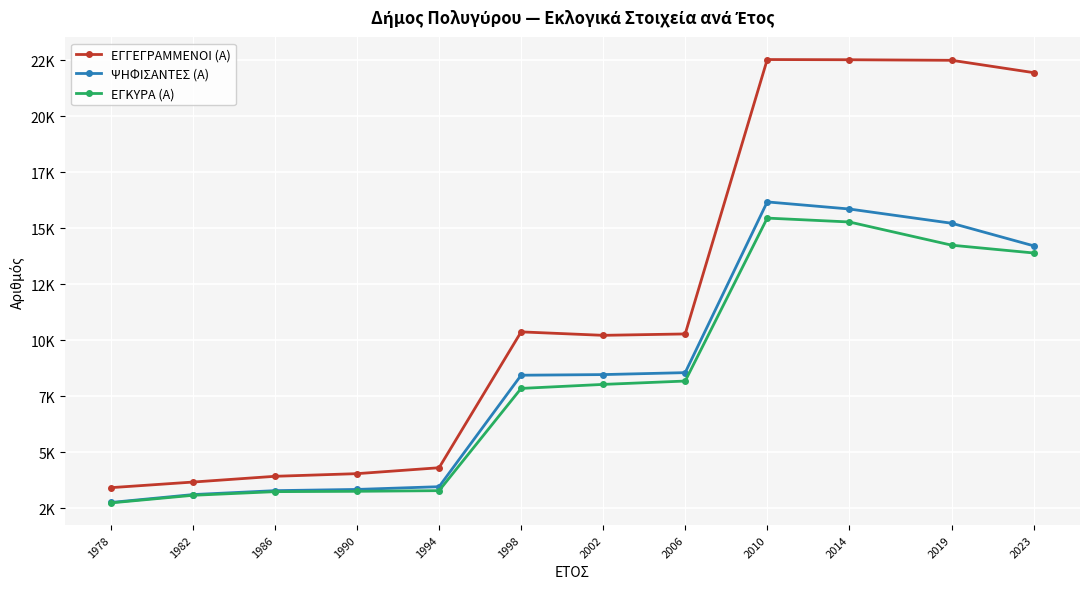

List the series in order of their peak value, lowest first.

ΕΓΚΥΡΑ (Α), ΨΗΦΙΣΑΝΤΕΣ (Α), ΕΓΓΕΓΡΑΜΜΕΝΟΙ (Α)